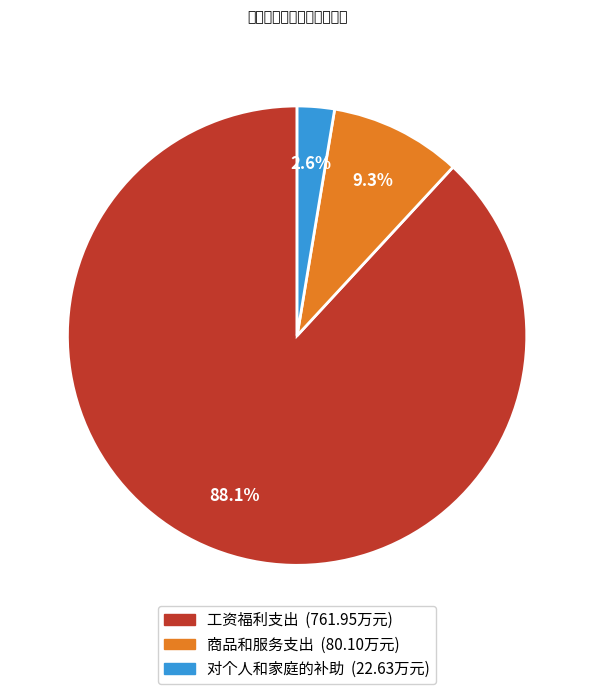

Combined, what portion of the pie is 对个人和家庭的补助 and 工资福利支出?

90.7%